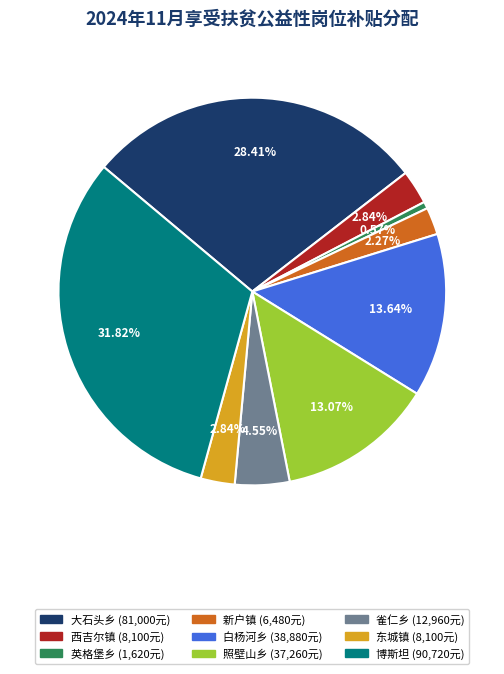

Do 西吉尔镇 (8,100元) and 照壁山乡 (37,260元) together represent more than half of the pie?

No